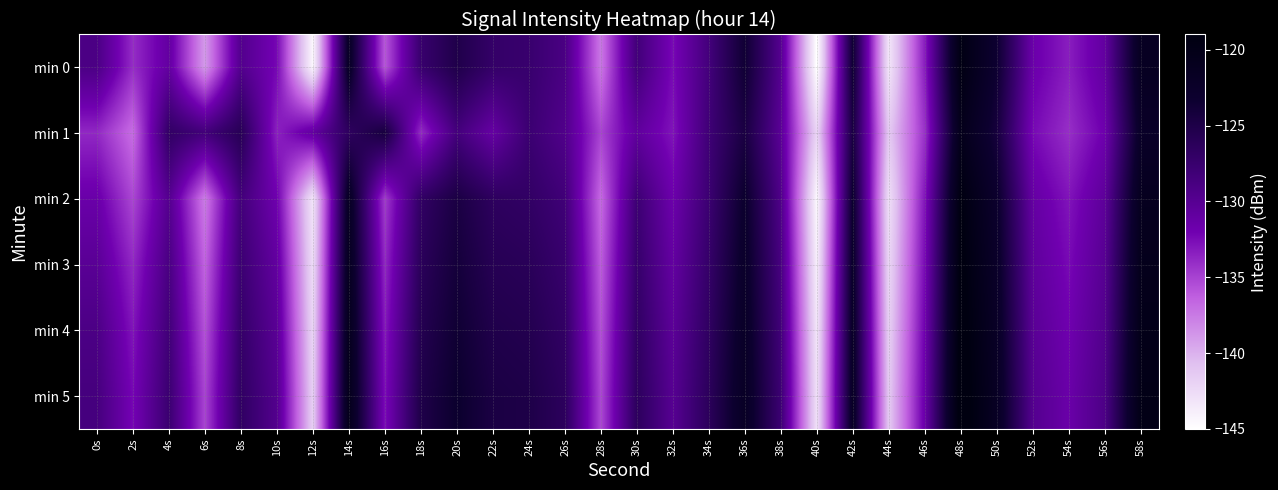

Reading left to right, list all the values displayed in this chart.

min 0: 0s=-129.1	2s=-134.0	4s=-131.0	6s=-139.0	8s=-129.7	10s=-132.3	12s=-144.5	14s=-122.1	16s=-135.9	18s=-127.5	20s=-125.1	22s=-127.2	24s=-127.5	26s=-129.0	28s=-137.4	30s=-128.3	32s=-132.5	34s=-128.4	36s=-123.6	38s=-129.9	40s=-145.2	42s=-123.5	44s=-143.3	46s=-133.3	48s=-119.5	50s=-123.5	52s=-131.6	54s=-133.3	56s=-130.9	58s=-121.5
min 1: 0s=-133.8	2s=-136.9	4s=-126.9	6s=-128.3	8s=-125.9	10s=-133.5	12s=-130.9	14s=-126.6	16s=-124.3	18s=-134.0	20s=-128.5	22s=-131.2	24s=-127.8	26s=-129.5	28s=-135.1	30s=-130.7	32s=-132.9	34s=-128.1	36s=-124.6	38s=-130.3	40s=-142.1	42s=-124.5	44s=-141.3	46s=-134.2	48s=-120.5	50s=-124.3	52s=-132.4	54s=-134.1	56s=-131.8	58s=-122.3
min 2: 0s=-131.5	2s=-135.2	4s=-129.8	6s=-137.6	8s=-128.4	10s=-131.9	12s=-143.2	14s=-121.8	16s=-134.7	18s=-126.9	20s=-124.7	22s=-126.5	24s=-126.9	26s=-128.2	28s=-136.8	30s=-127.9	32s=-131.7	34s=-127.8	36s=-123.1	38s=-129.4	40s=-144.6	42s=-123.1	44s=-142.8	46s=-132.9	48s=-119.1	50s=-123.0	52s=-131.1	54s=-132.9	56s=-130.5	58s=-121.1
min 3: 0s=-130.2	2s=-133.8	4s=-128.9	6s=-136.5	8s=-127.8	10s=-130.9	12s=-142.6	14s=-121.3	16s=-133.8	18s=-126.2	20s=-124.1	22s=-125.8	24s=-126.1	26s=-127.5	28s=-136.2	30s=-127.3	32s=-131.0	34s=-127.2	36s=-122.6	38s=-128.8	40s=-143.9	42s=-122.6	44s=-142.2	46s=-132.4	48s=-118.7	50s=-122.5	52s=-130.6	54s=-132.4	56s=-130.0	58s=-120.6
min 4: 0s=-129.1	2s=-132.9	4s=-128.2	6s=-135.7	8s=-127.2	10s=-130.2	12s=-142.1	14s=-120.9	16s=-133.1	18s=-125.6	20s=-123.6	22s=-125.2	24s=-125.5	26s=-126.9	28s=-135.7	30s=-126.8	32s=-130.4	34s=-126.7	36s=-122.2	38s=-128.3	40s=-143.3	42s=-122.2	44s=-141.7	46s=-131.9	48s=-118.4	50s=-122.1	52s=-130.2	54s=-131.9	56s=-129.6	58s=-120.2
min 5: 0s=-128.6	2s=-132.3	4s=-127.7	6s=-135.1	8s=-126.8	10s=-129.7	12s=-141.7	14s=-120.6	16s=-132.6	18s=-125.1	20s=-123.2	22s=-124.7	24s=-125.0	26s=-126.4	28s=-135.3	30s=-126.4	32s=-130.0	34s=-126.3	36s=-121.9	38s=-127.9	40s=-142.9	42s=-121.9	44s=-141.3	46s=-131.5	48s=-118.1	50s=-121.8	52s=-129.8	54s=-131.5	56s=-129.2	58s=-119.9